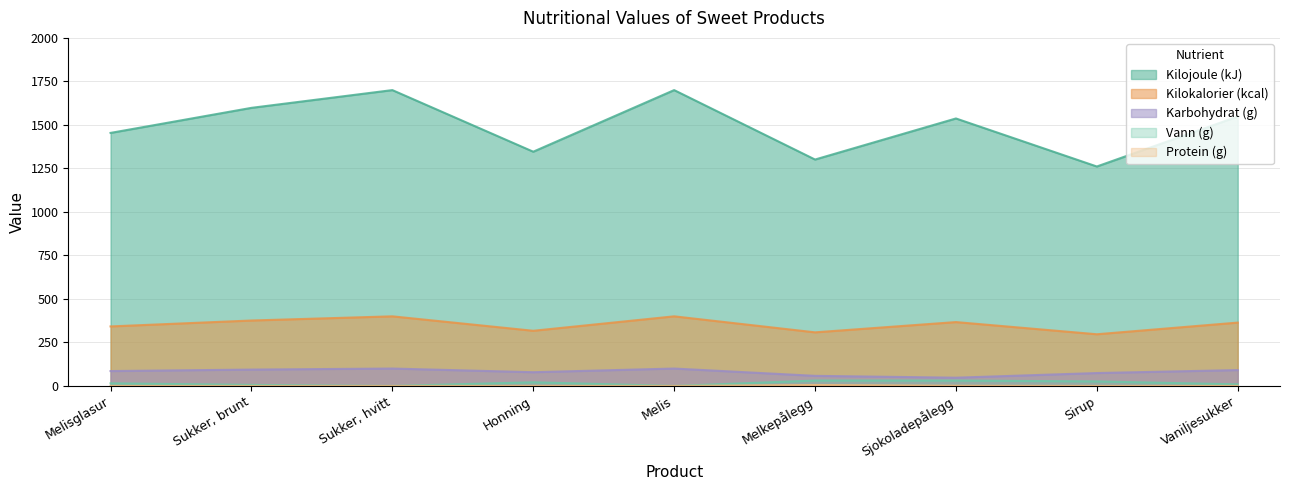

How many lines are shown in the chart?

5